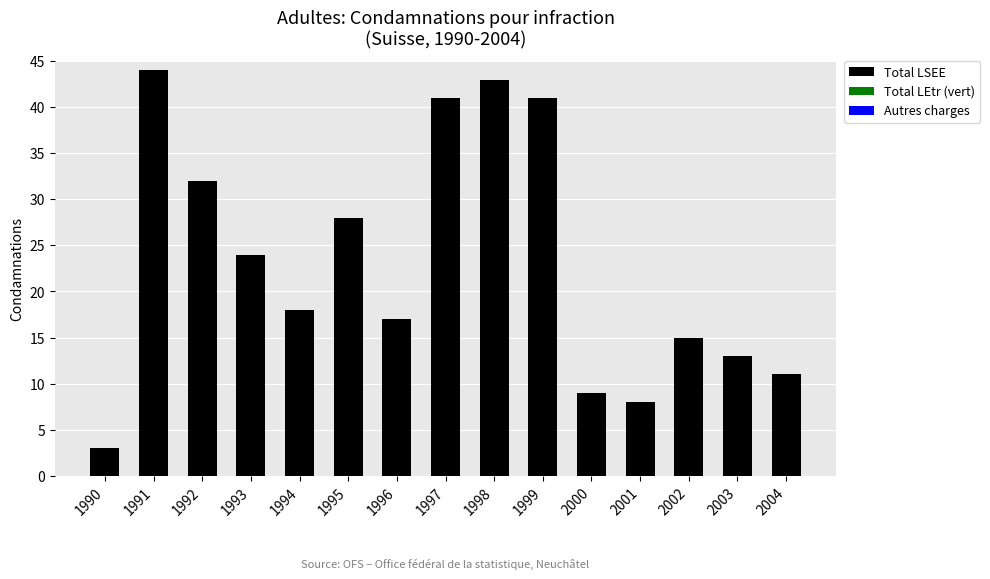

What is the difference between the second highest and second lowest values?

35